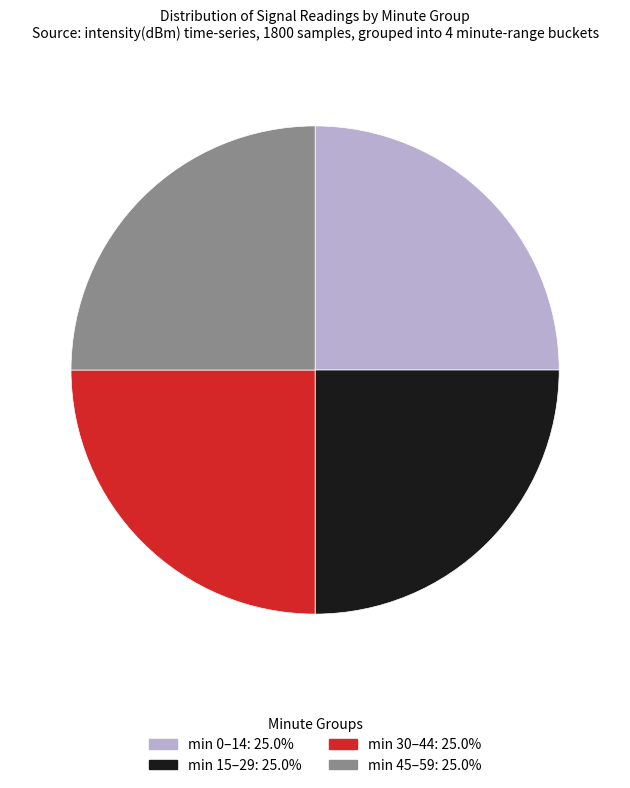

Is there a majority slice in this chart?

No